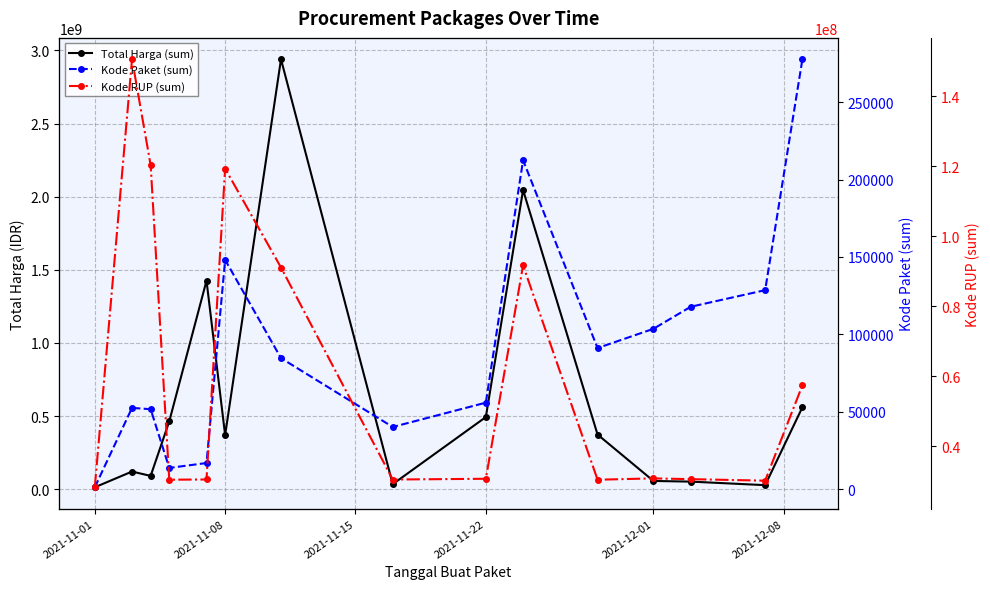

What value does the Kode RUP (sum) series have at 2021-11-01?

28199177